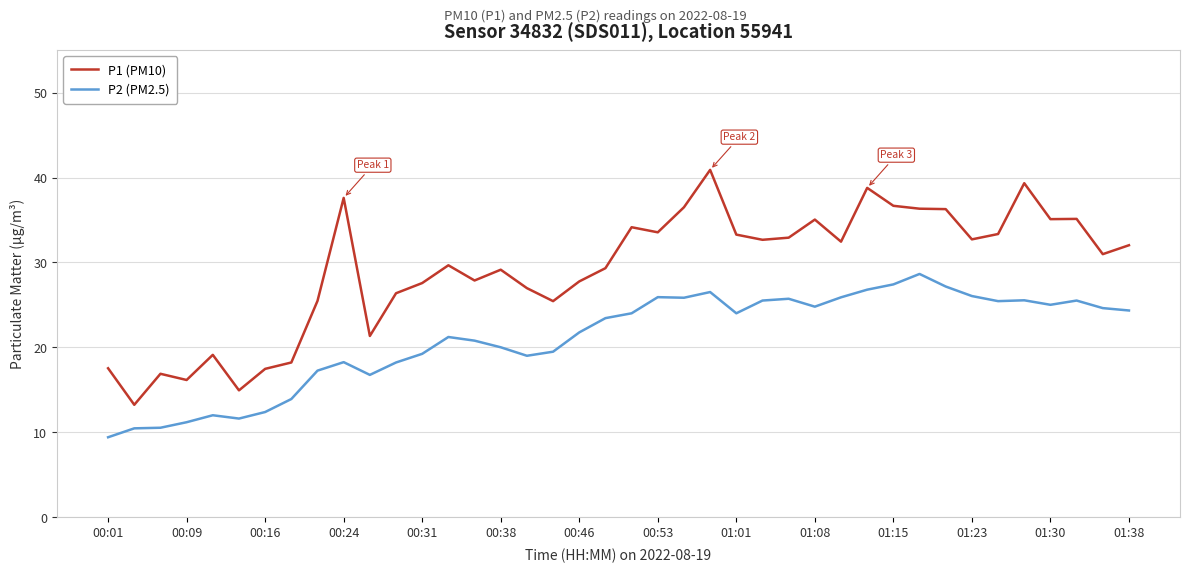

Which series has the largest range (max minus min)?

P1 (PM10)